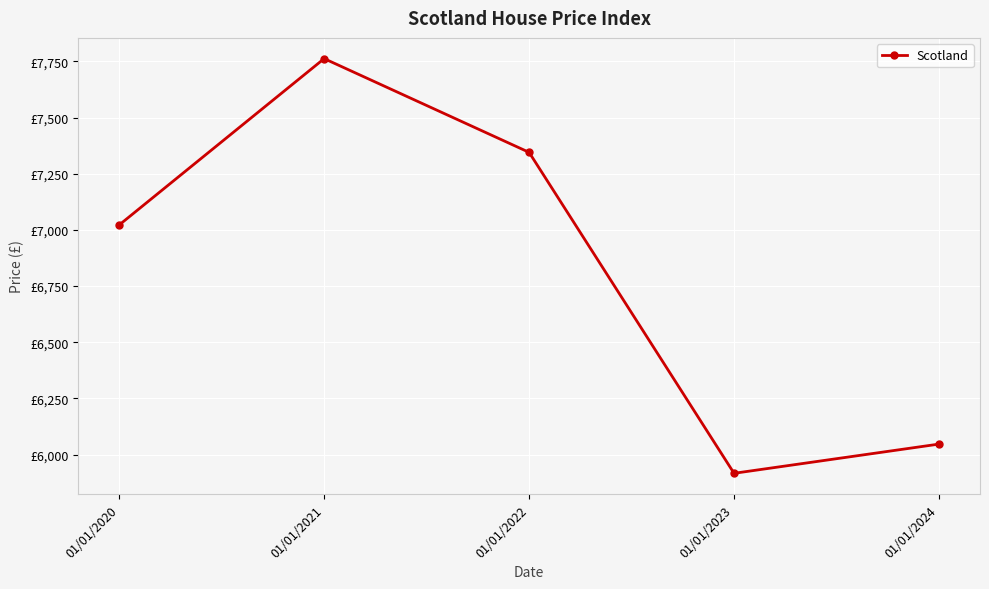

How many points are higher than both their immediate neighbors (excluding endpoints)?

1